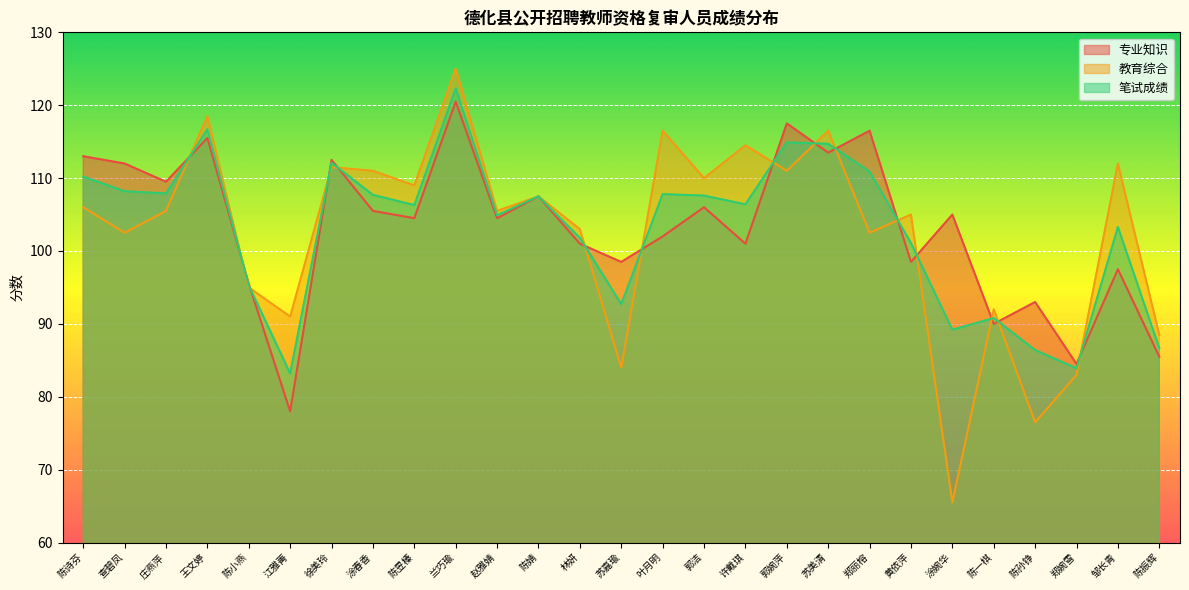

True or false: 专业知识 has more than 0 interior local peaks.

True